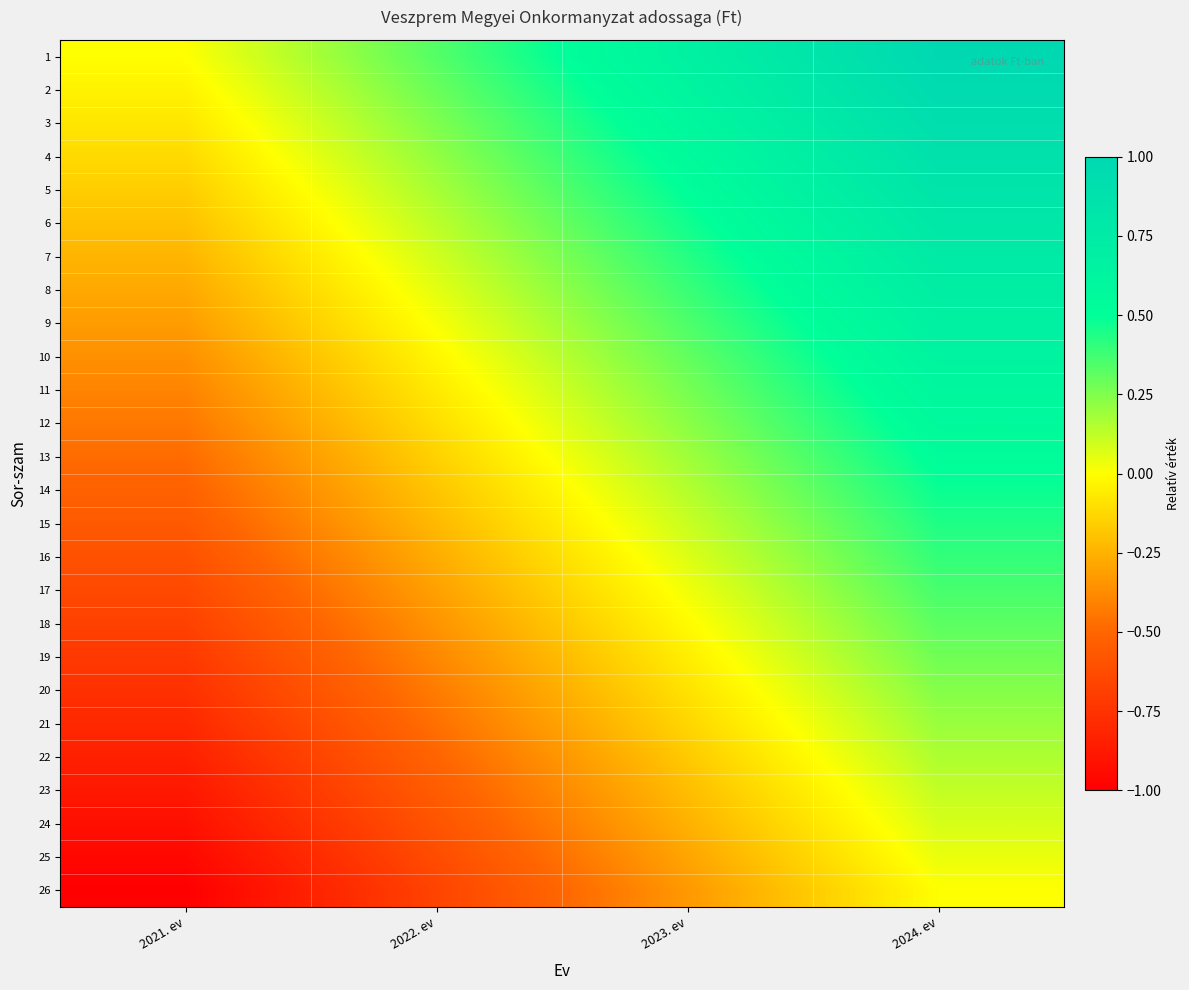

At how many categories does at least one series exceed 0?

3